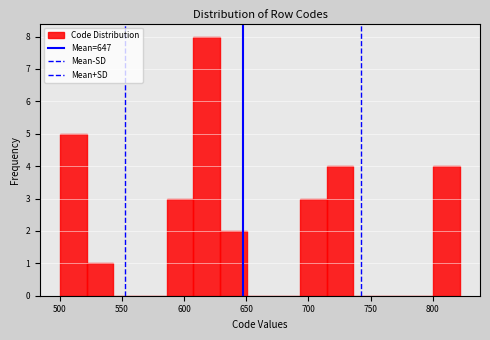

What is the height of the bar covering 800 to 820 on the x-axis? Neither the bar edges nor the heights are printed on the chart, so give them approximately, as read against the axes.

4